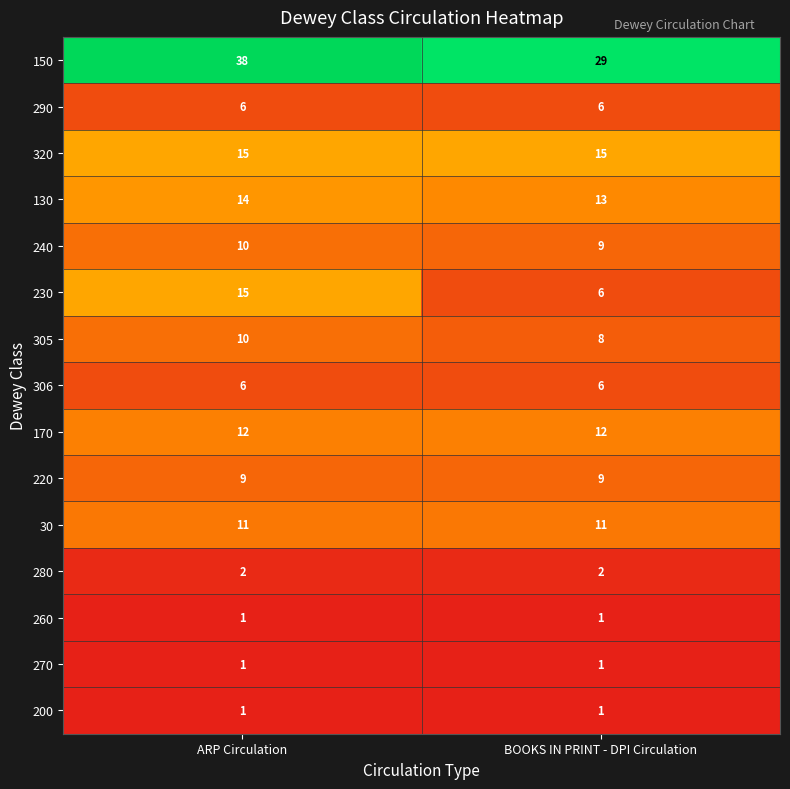

Is it true that 150 equals 38 at ARP Circulation?

True